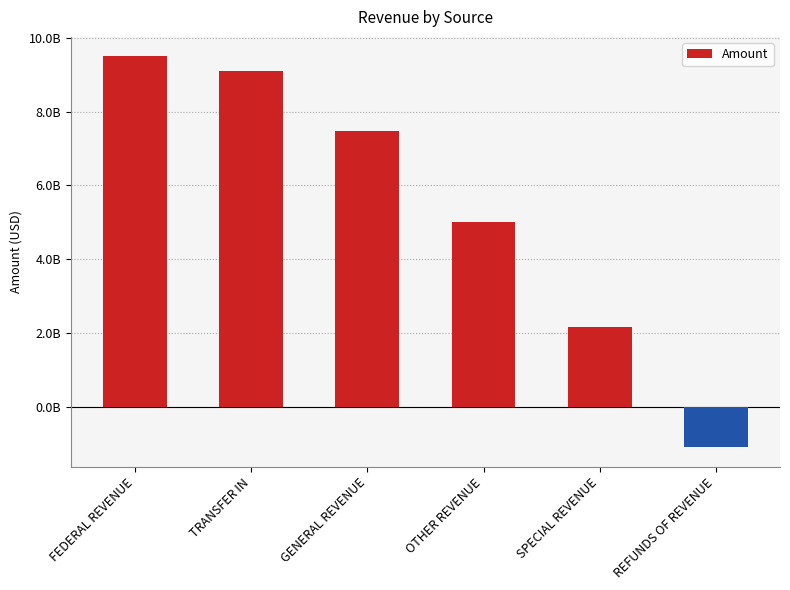

Where does the data first go above 7465748299?

FEDERAL REVENUE